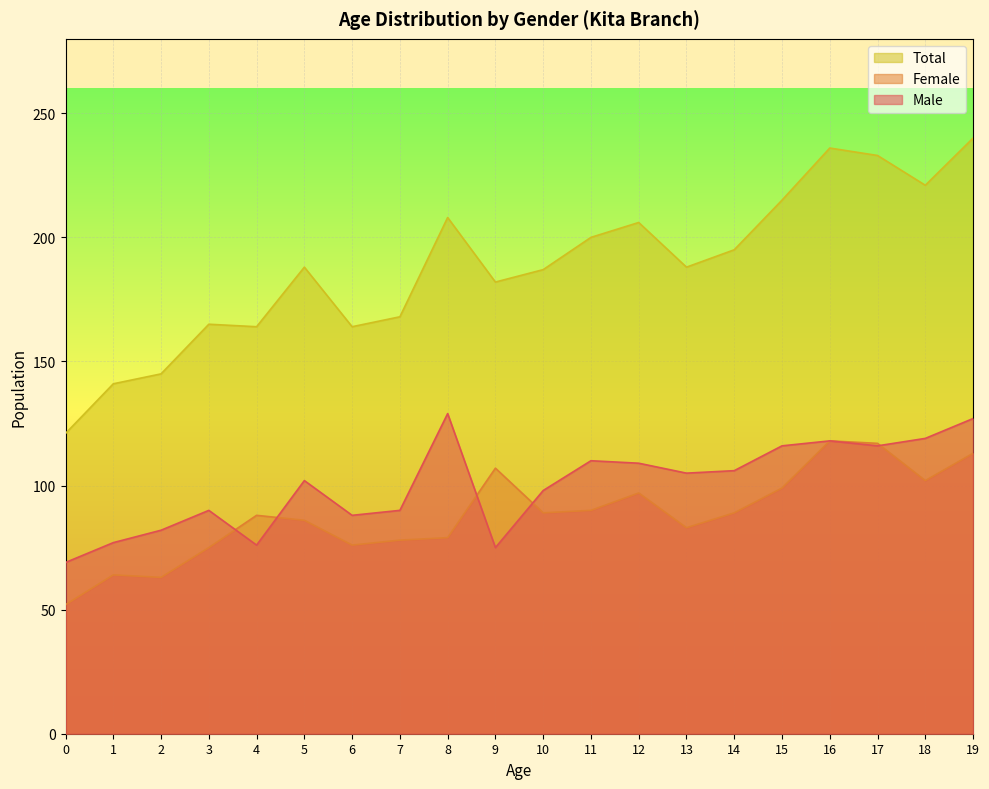

What is the average value of the Total series?

188